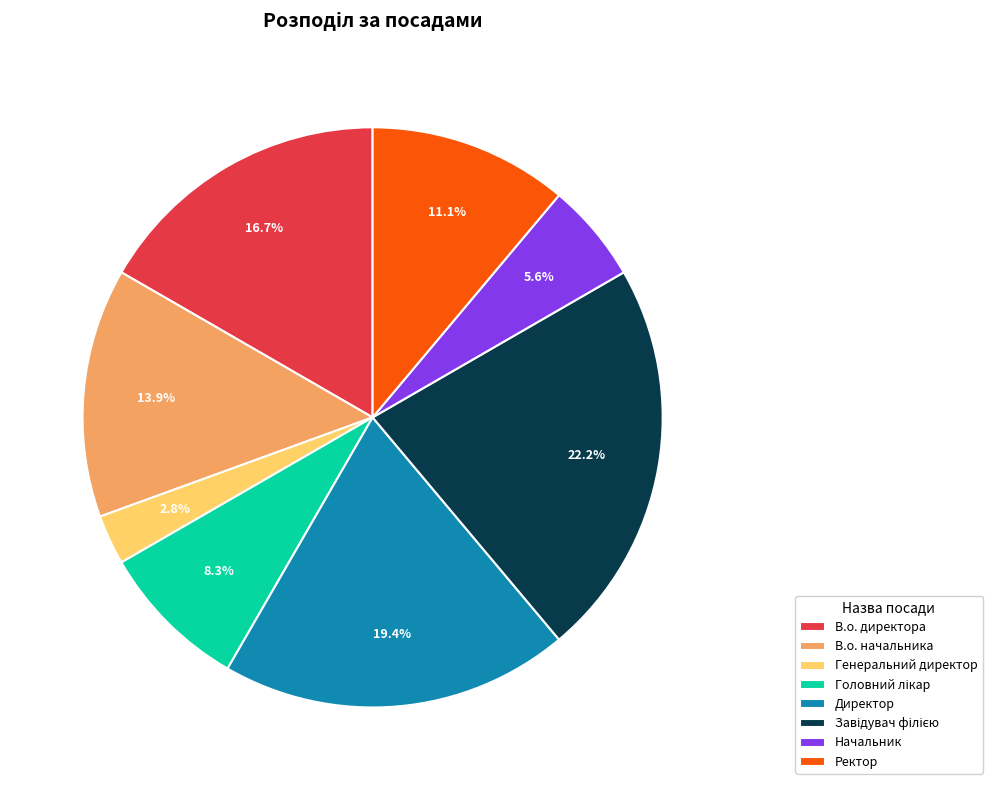

What is the smallest slice in the pie chart?

Генеральний директор